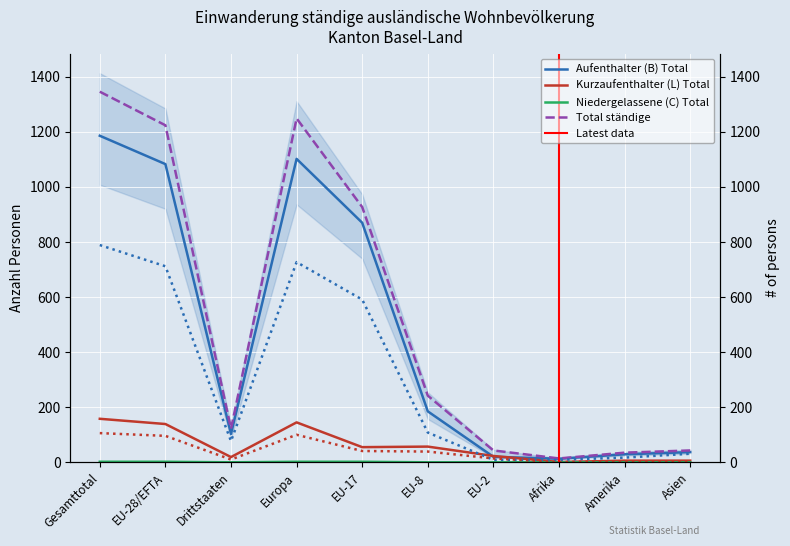

What is the value of the Total ständige point at the 3rd from the left?

122